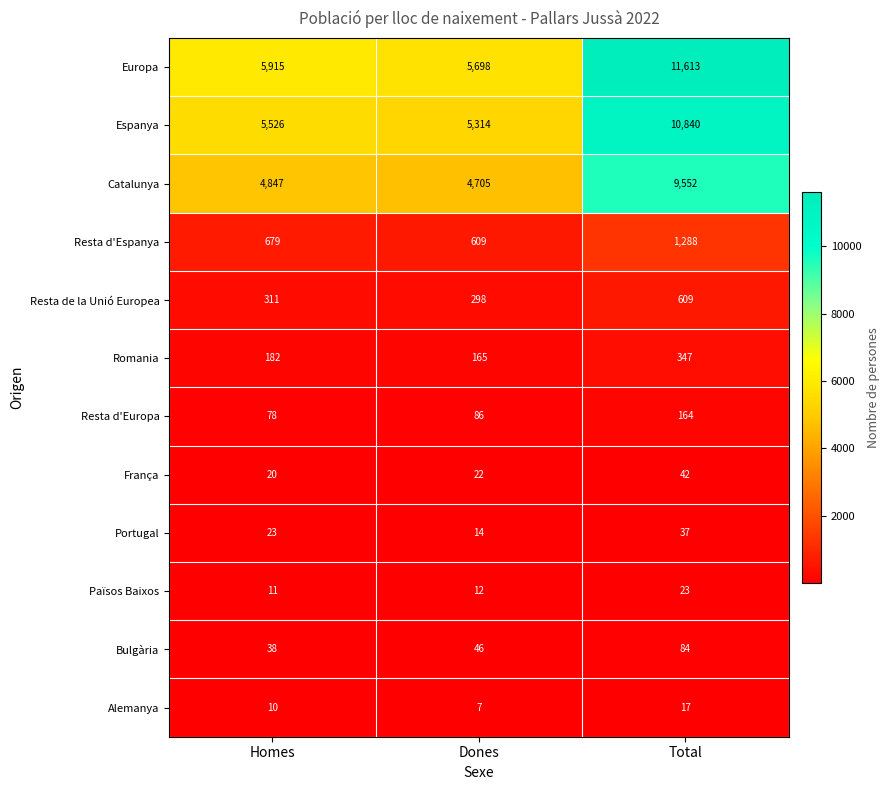

What is the sum of the Catalunya values at Homes and Total?

14399